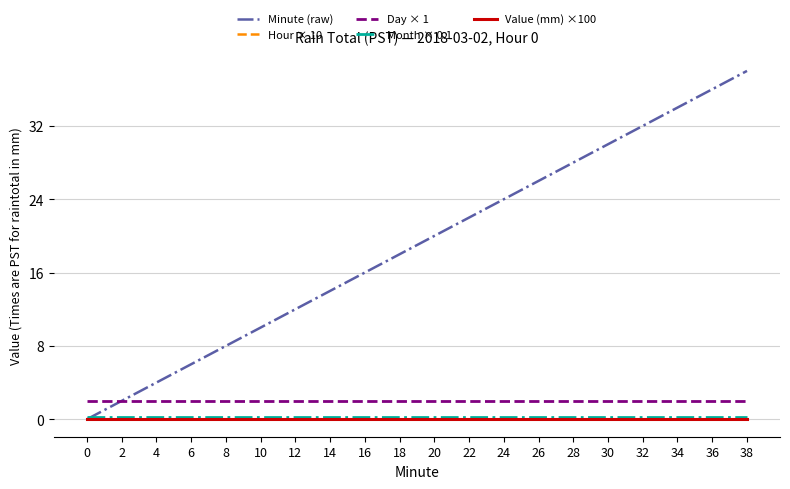

Does the chart have visible grid lines?

Yes